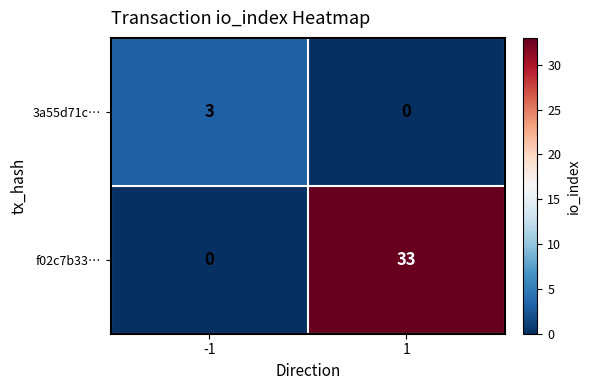

What value does the f02c7b33… series have at 1?

33